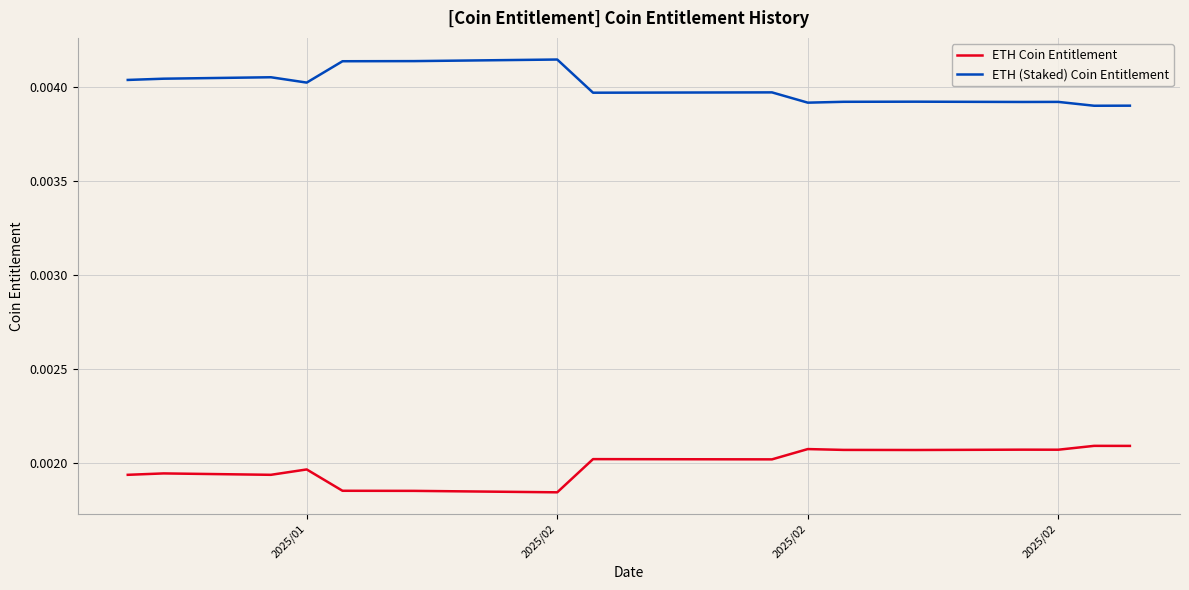

True or false: ETH (Staked) Coin Entitlement has more than 1 interior local peaks.

True